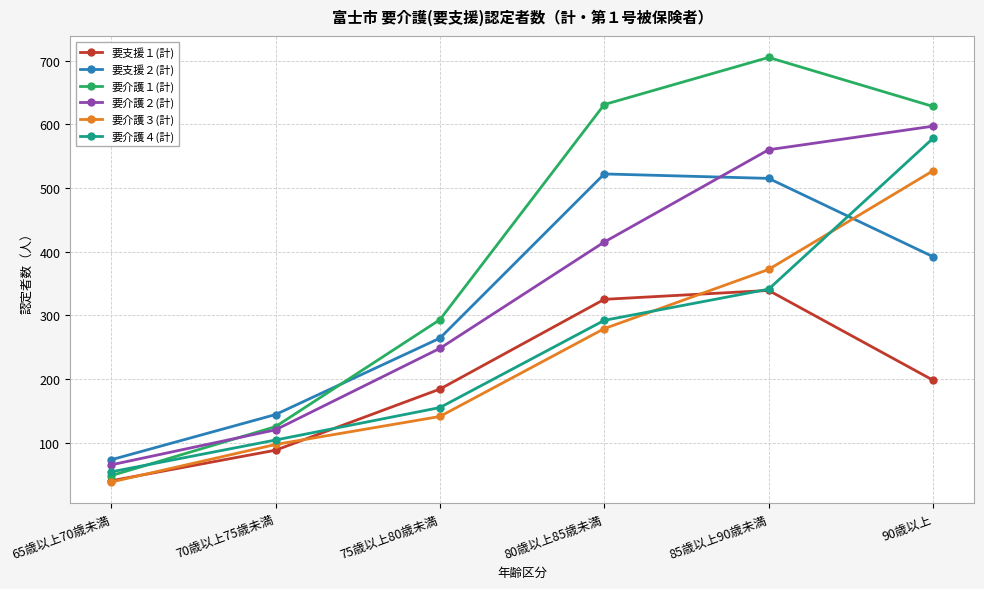

At how many categories does at least one series exceed 501?

3